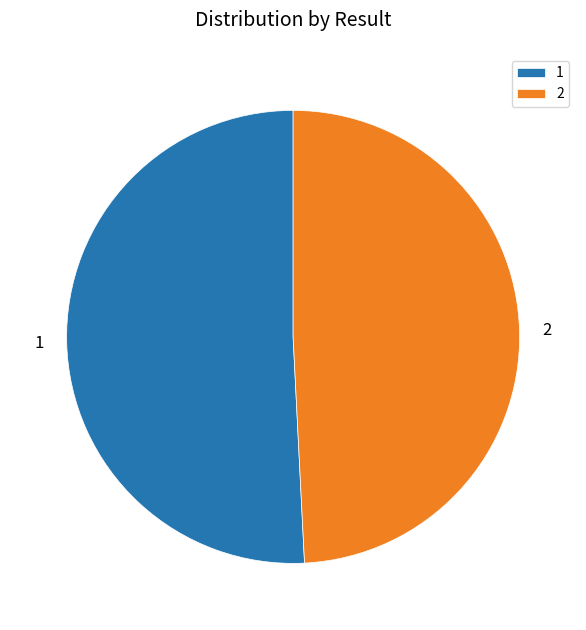

Is the sum of 1 and 2 greater than half?

Yes